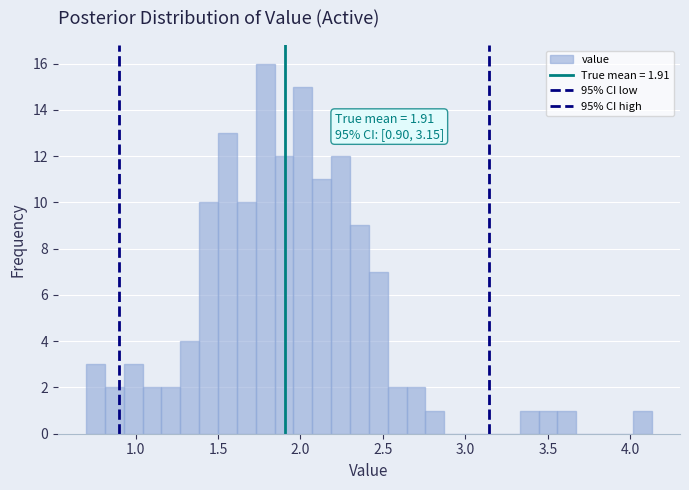

Around what value on the x-axis is the tallest bar? Give the approximate position of its centre, as read against the axis.

1.80